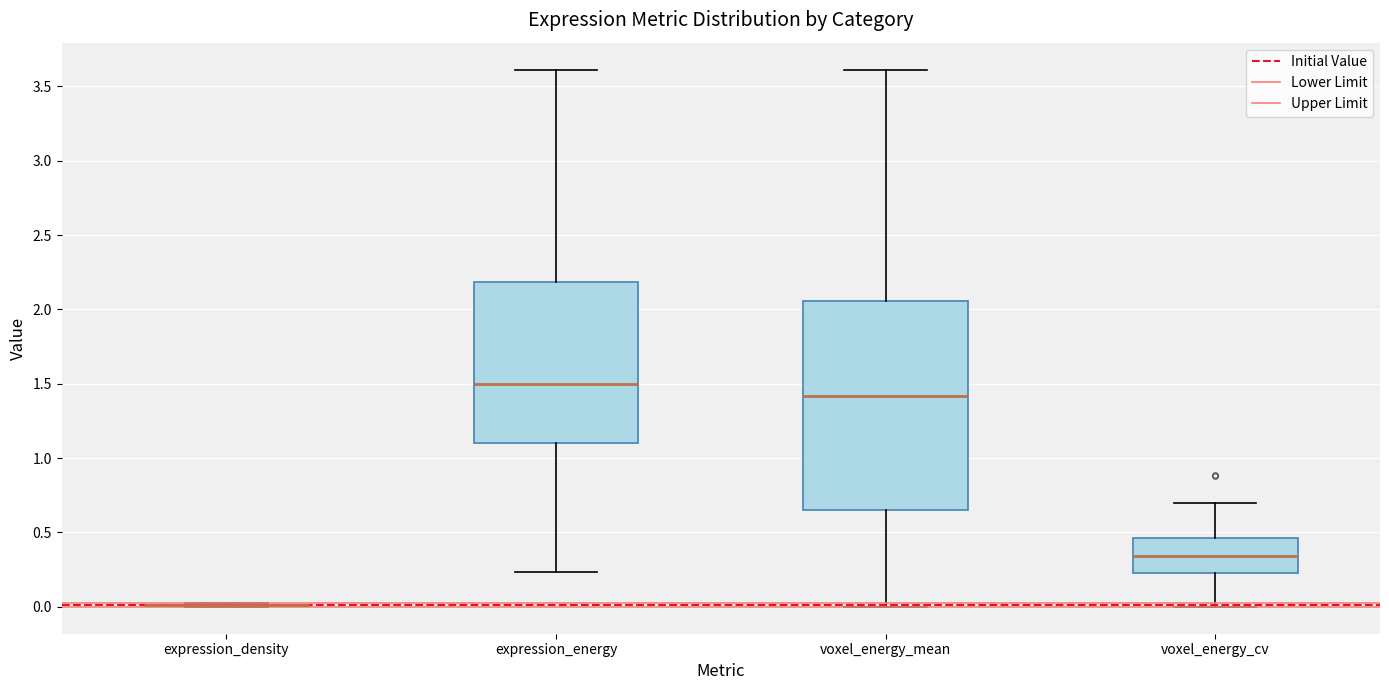

Where does the upper whisker of the box for voxel_energy_mean end on the y-axis? The values are not printed on the chart, so give them approximately, as read against the axis.

3.60